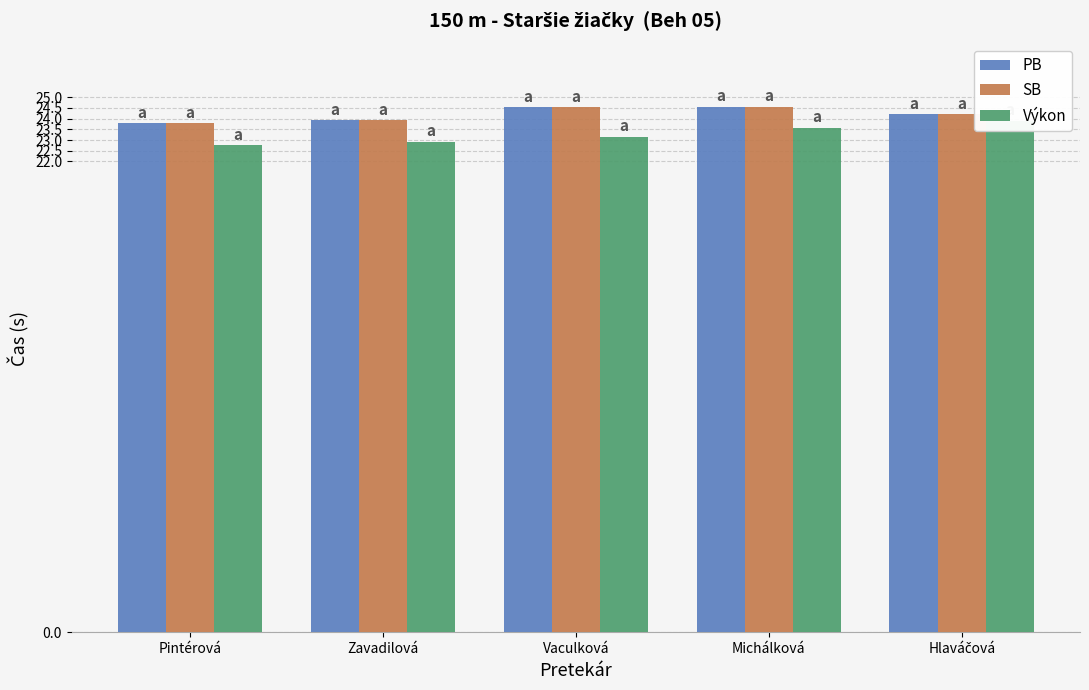

What is the value of the Výkon bar at the 3rd from the left?

23.1